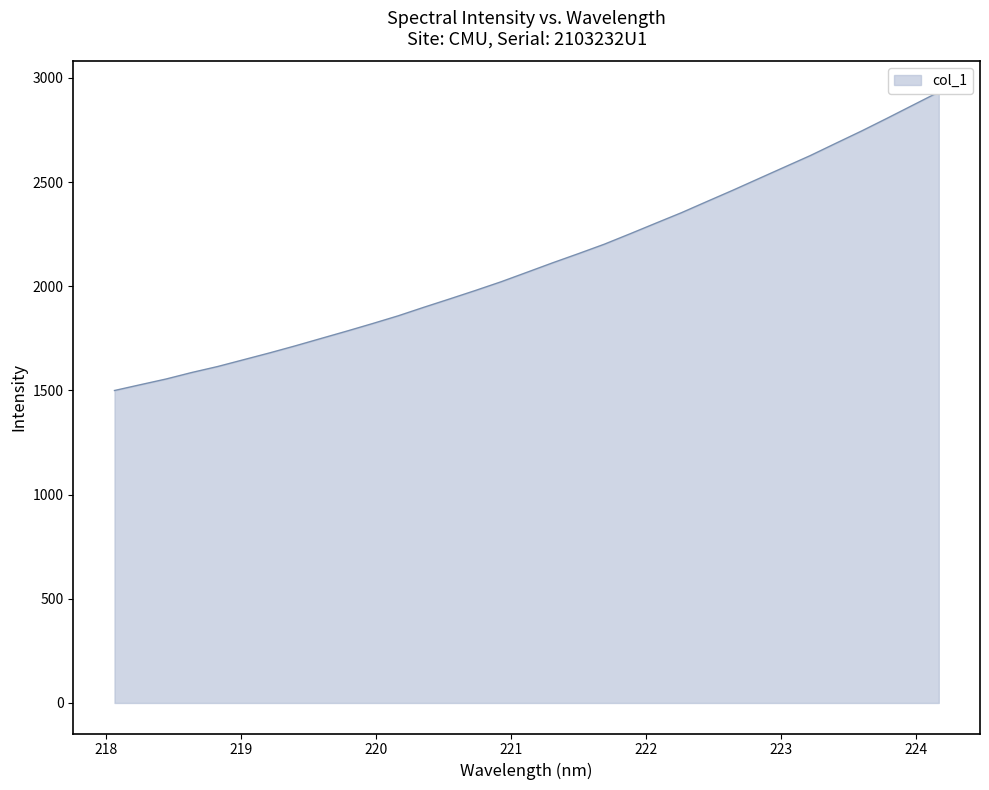

True or false: the data has more than 2 interior local peaks.

False